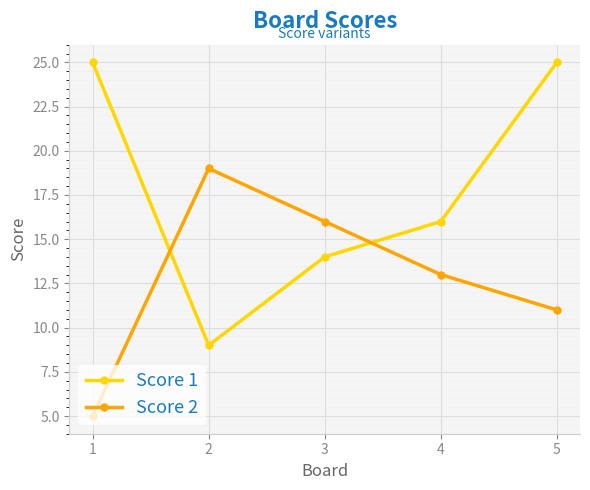

Where is the first local maximum for Score 2?

2